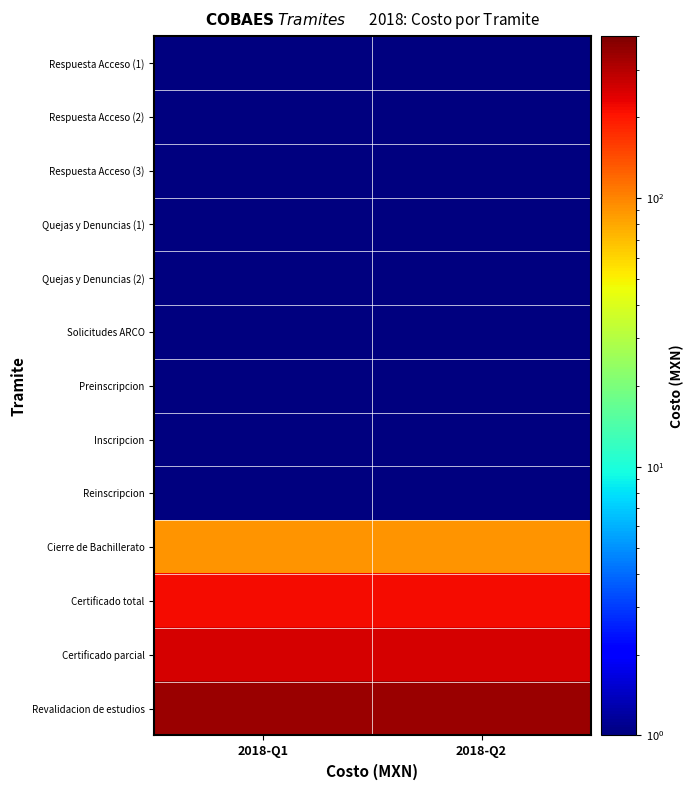

Rank the series at 2018-Q1 from lowest to highest value.

Respuesta Acceso (1), Respuesta Acceso (2), Respuesta Acceso (3), Quejas y Denuncias (1), Quejas y Denuncias (2), Solicitudes ARCO, Preinscripcion, Inscripcion, Reinscripcion, Cierre de Bachillerato, Certificado total, Certificado parcial, Revalidacion de estudios